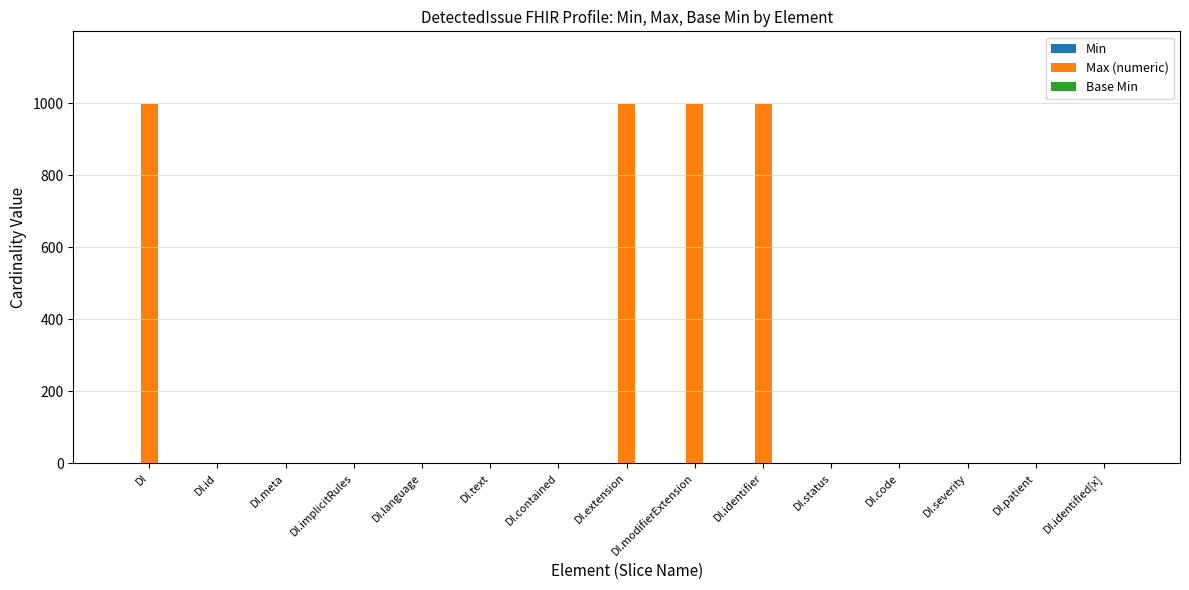

What is the greatest value displayed?

999